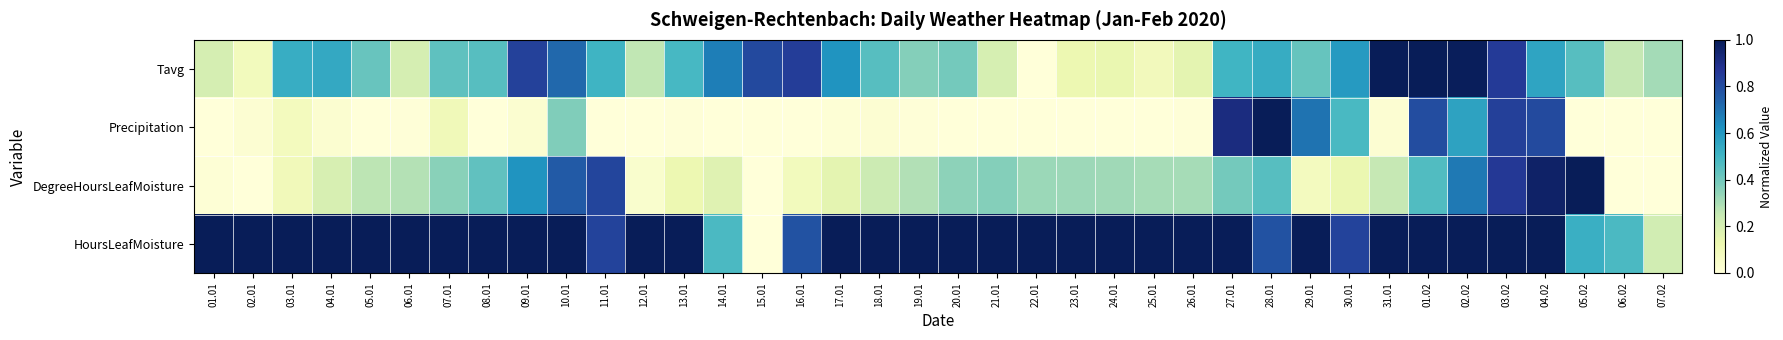

At which category is the sum across all series the highest?

03.02